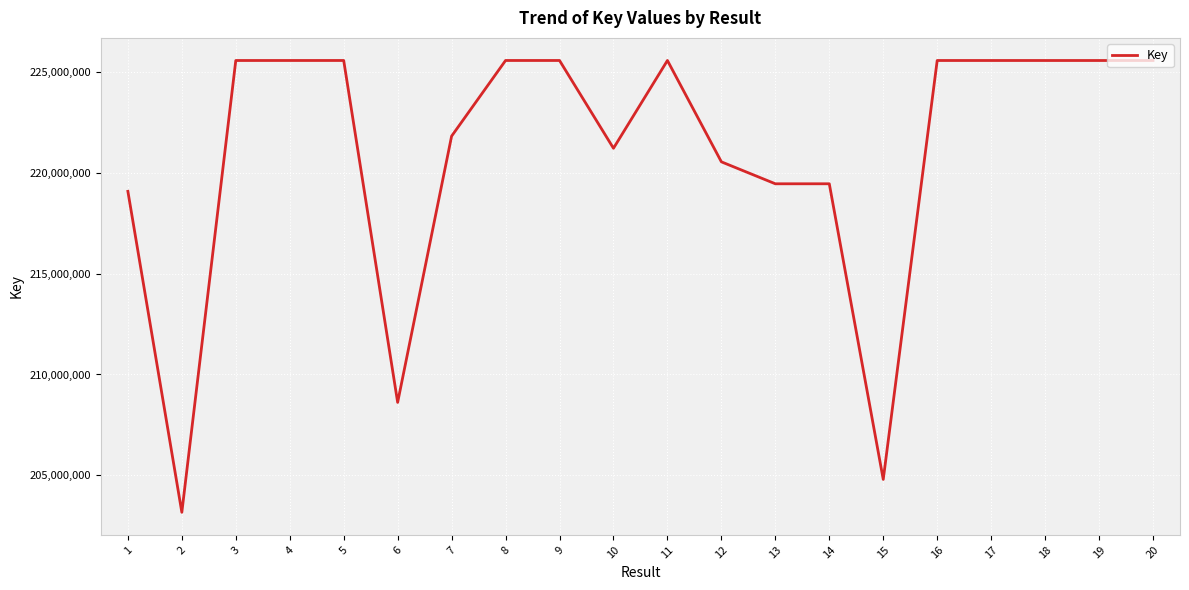

How many lines are shown in the chart?

1